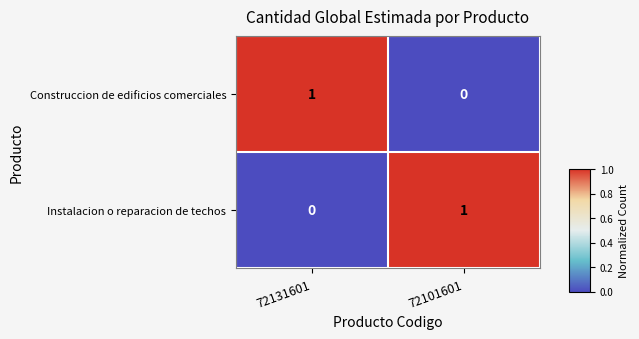

What is the spread (max minus min) of values at 72131601?

1